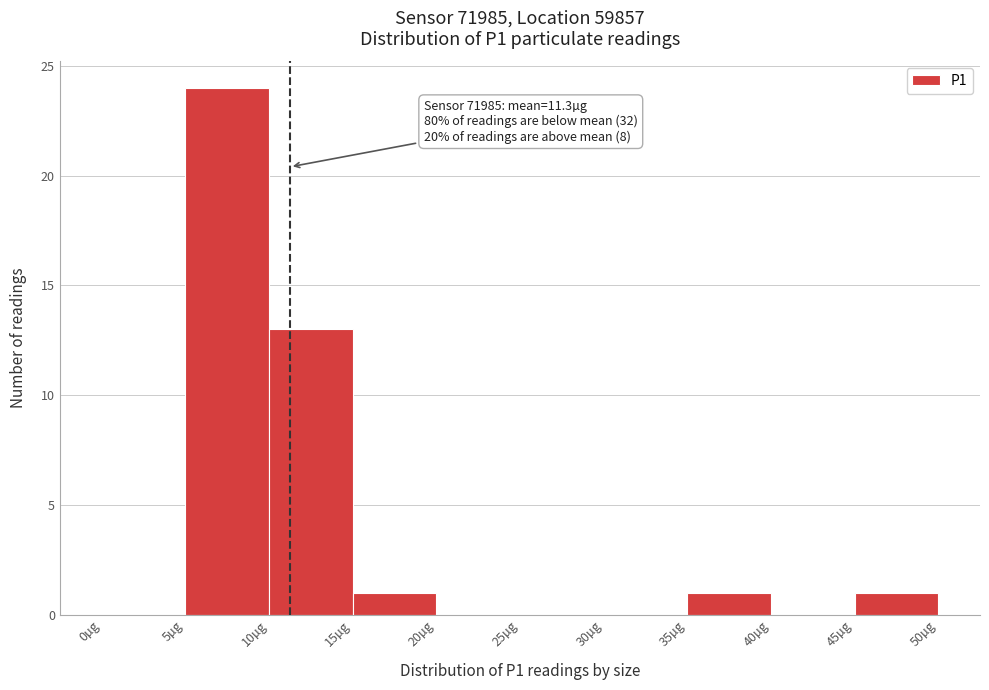

Which range on the x-axis has the tallest bar?

5 to 10